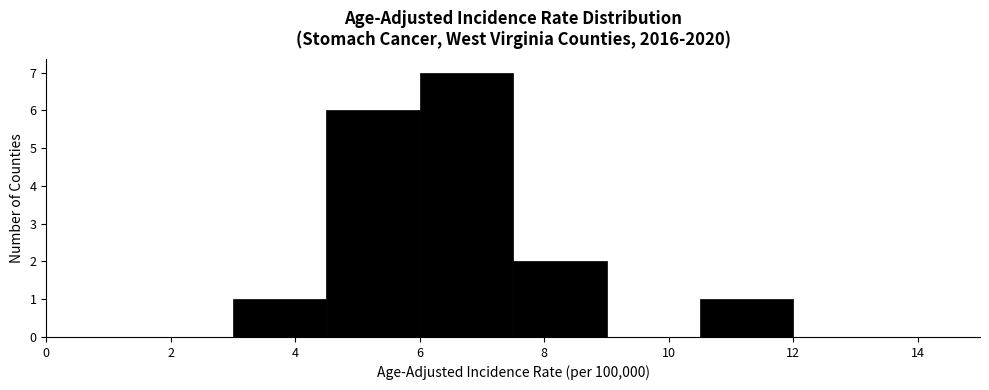

Reading left to right, transcribe this chart: for each bar, give the range it covers on the x-axis and its height. Neither the bar edges nor the heights are printed on the chart, so give them approximately, as read against the axes.

0.0 to 1.5: 0
1.5 to 3.0: 0
3.0 to 4.5: 1
4.5 to 6.0: 6
6.0 to 7.5: 7
7.5 to 9.0: 2
9.0 to 10.5: 0
10.5 to 12.0: 1
12.0 to 13.5: 0
13.5 to 15.0: 0